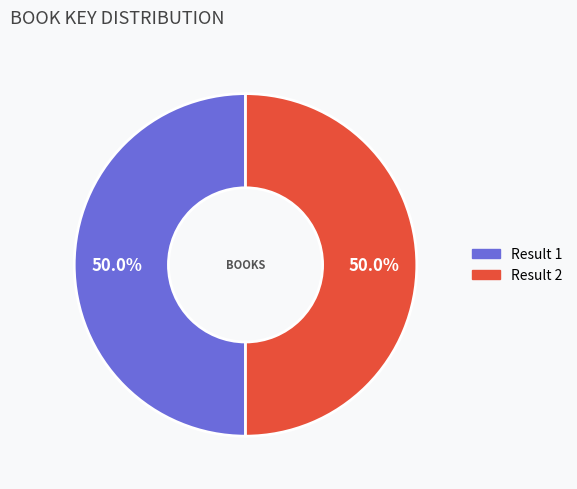

Which slice is the smallest?

1